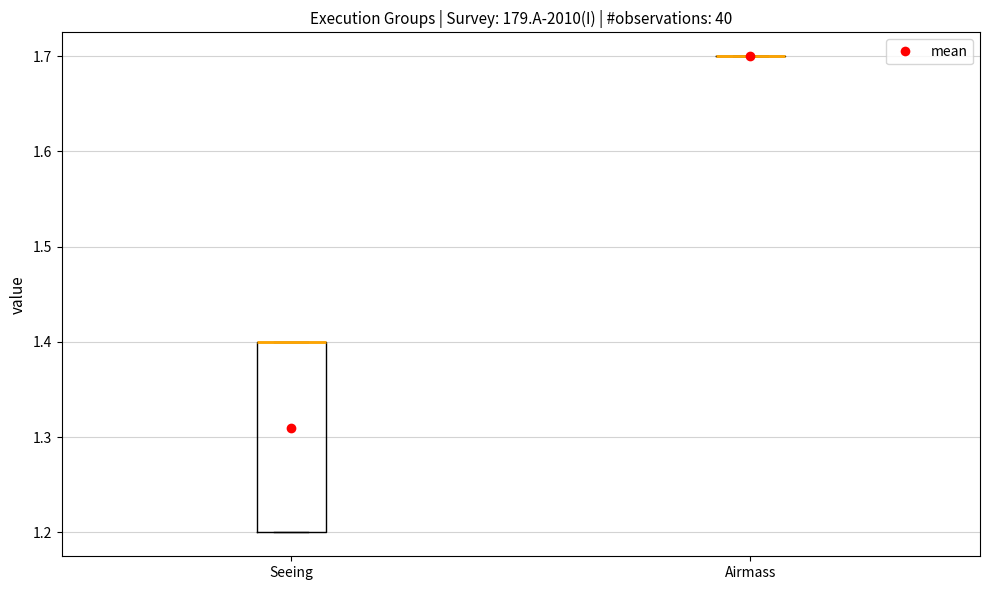

Comparing the boxes themselves (not the whiskers), which one is the tallest?

Seeing